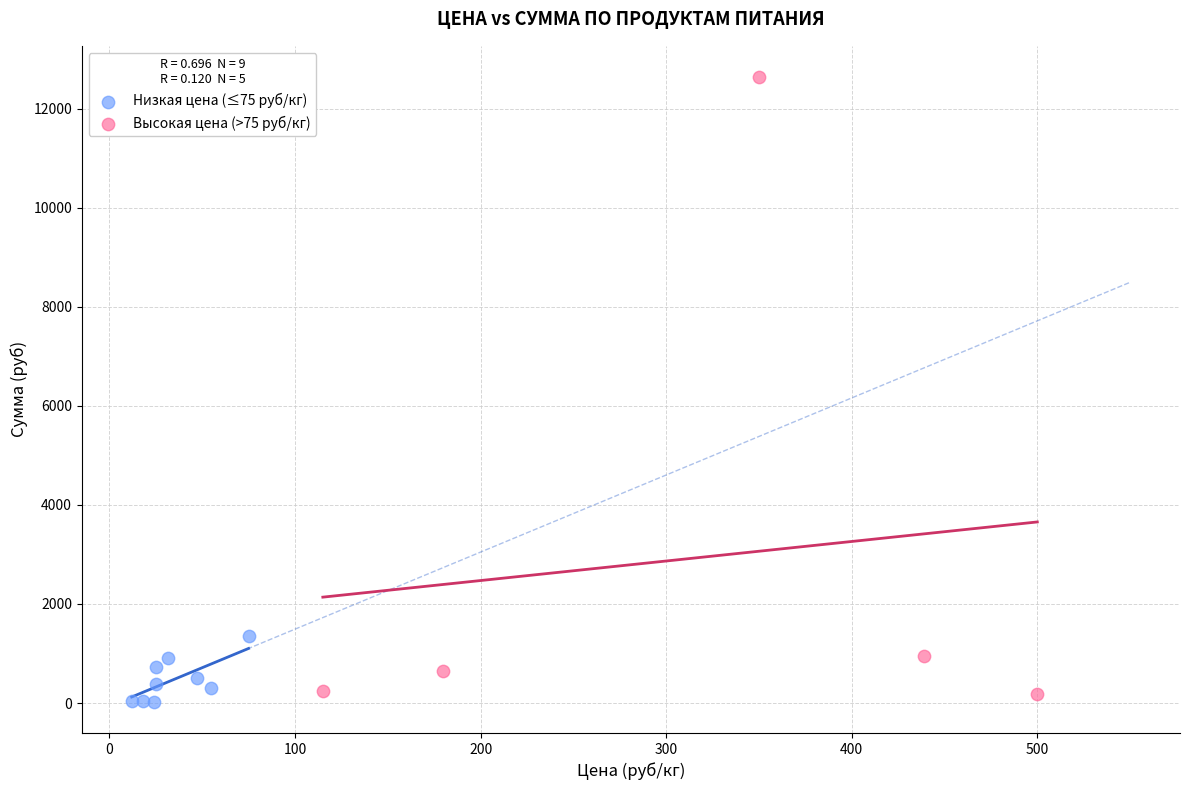

Which series has the largest Y range (max minus min)?

Высокая цена (>75 руб/кг)